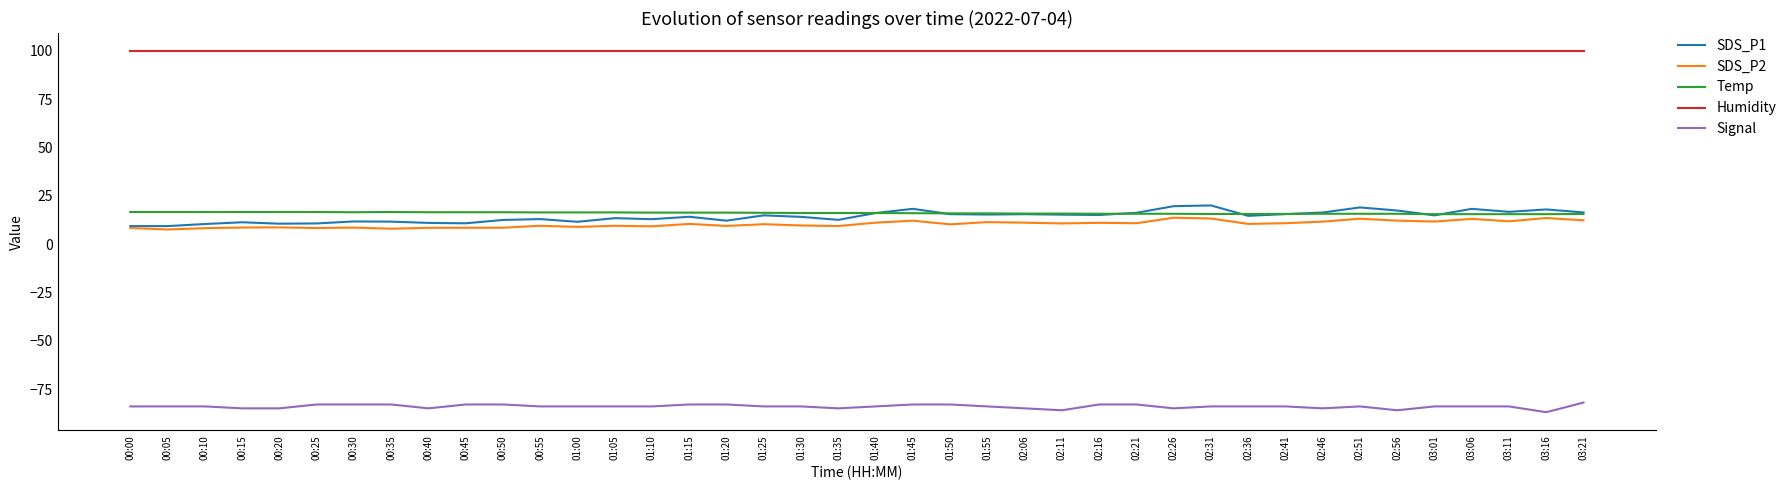

What is the greatest value displayed?

99.9